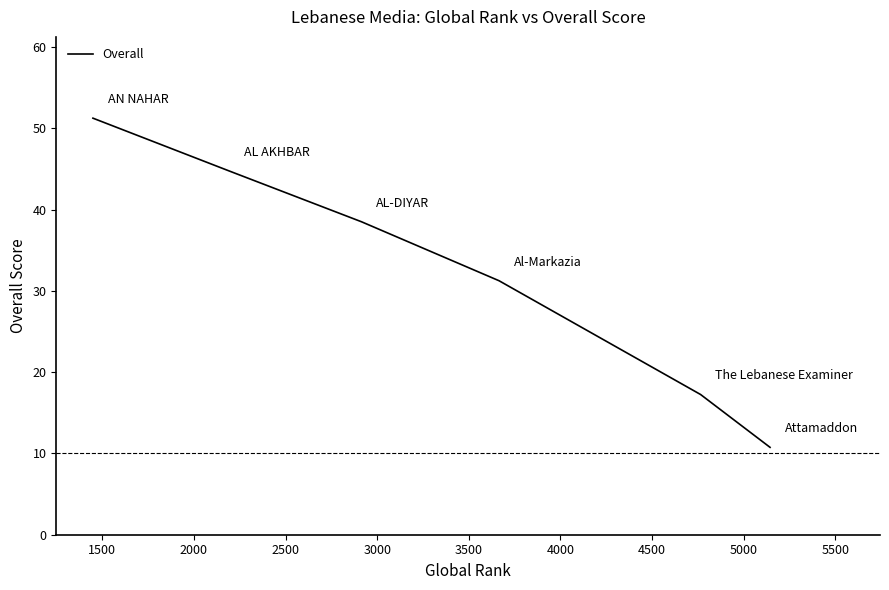

True or false: the data has more than 0 interior local peaks.

False